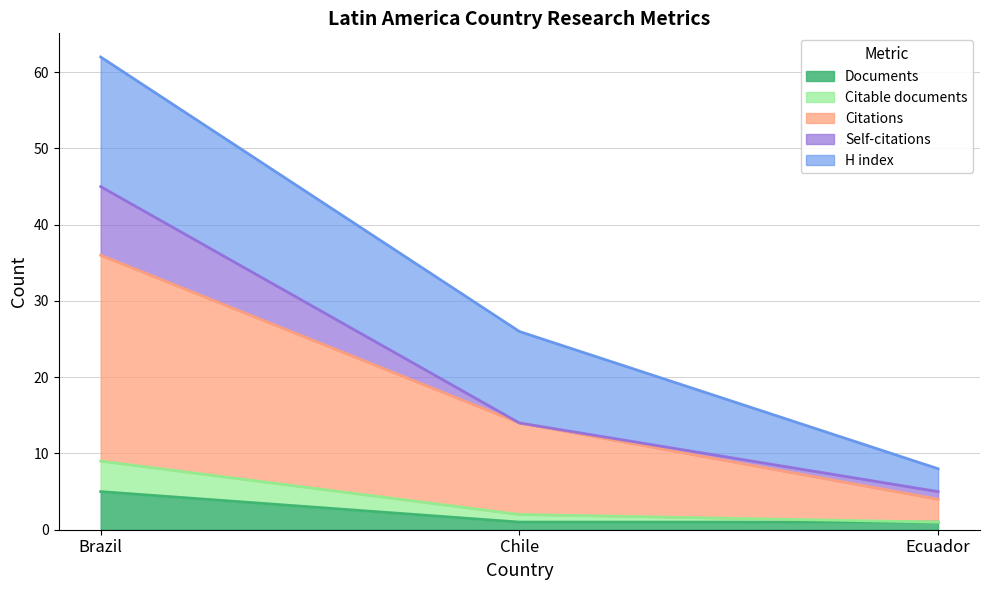

What is the greatest value displayed?

62